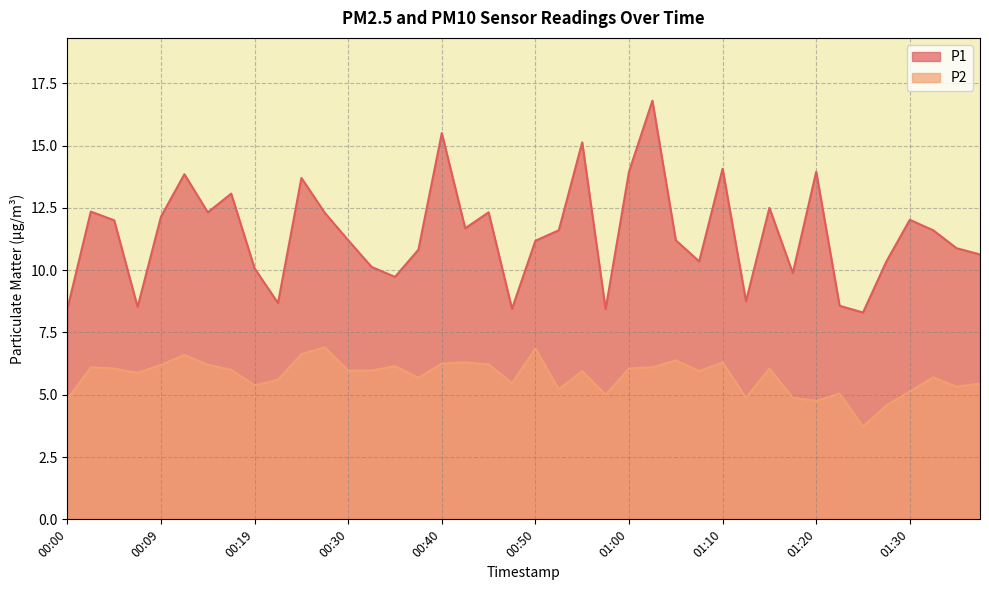

What is the difference between the P2 values at 00:30 and 00:58?

1.0